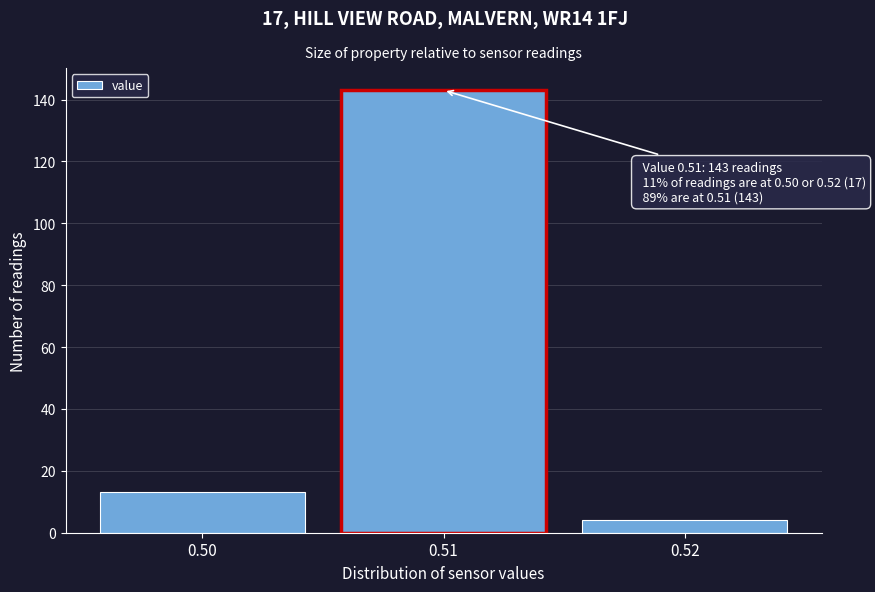

Over which range of the x-axis is the bar tallest?

0.505 to 0.515